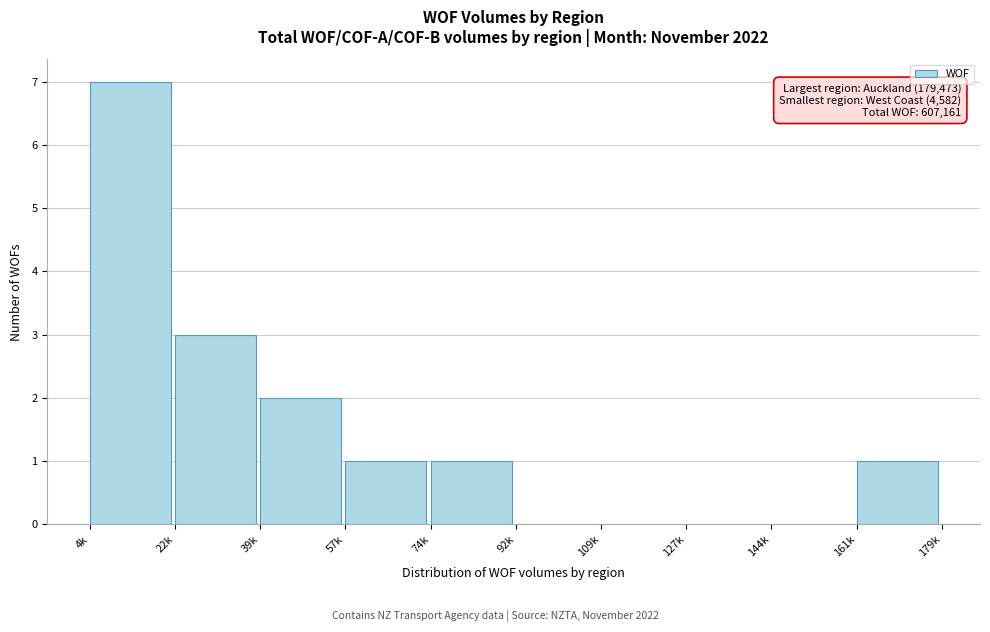

Reading left to right, extract all data points from this chart.

4k=7	22k=3	39k=2	57k=1	74k=1	92k=0	109k=0	127k=0	144k=0	161k=1